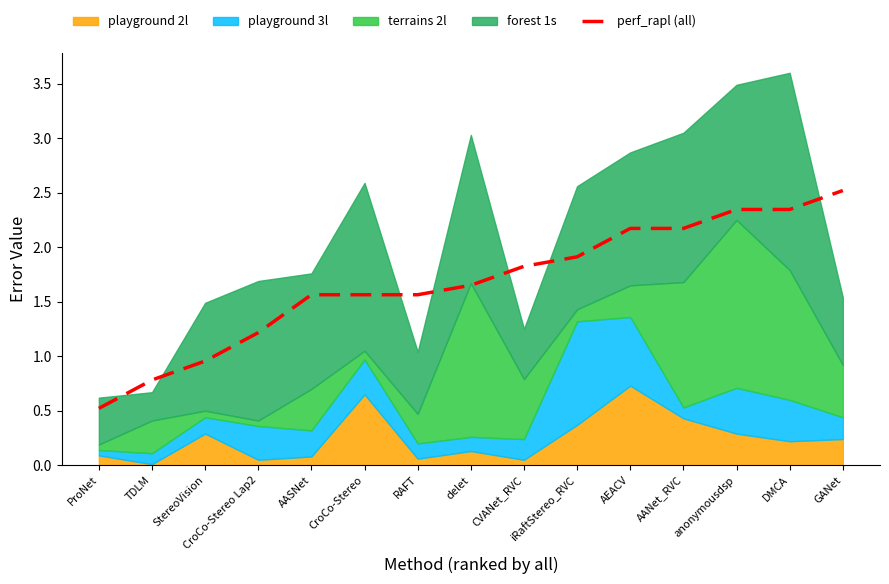

Rank the categories by value from lowest to highest.

ProNet, TDLM, StereoVision, CroCo-Stereo Lap2, AASNet, CroCo-Stereo, RAFT, delet, CVANet_RVC, iRaftStereo_RVC, AEACV, AANet_RVC, anonymousdsp, DMCA, GANet